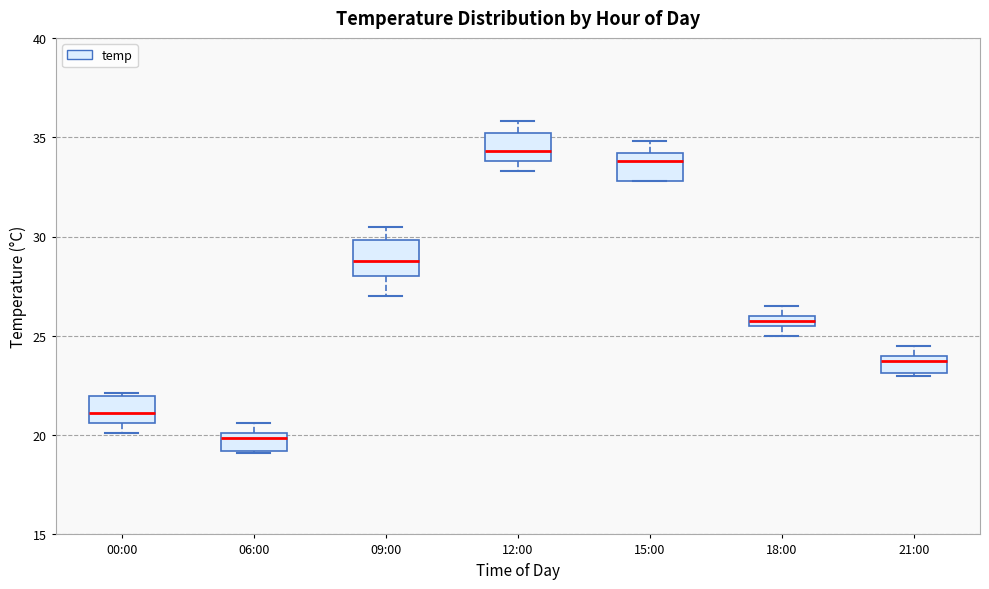

Where is the lower edge of the box for 21:00 on the y-axis? The values are not printed on the chart, so give them approximately, as read against the axis.

23.0